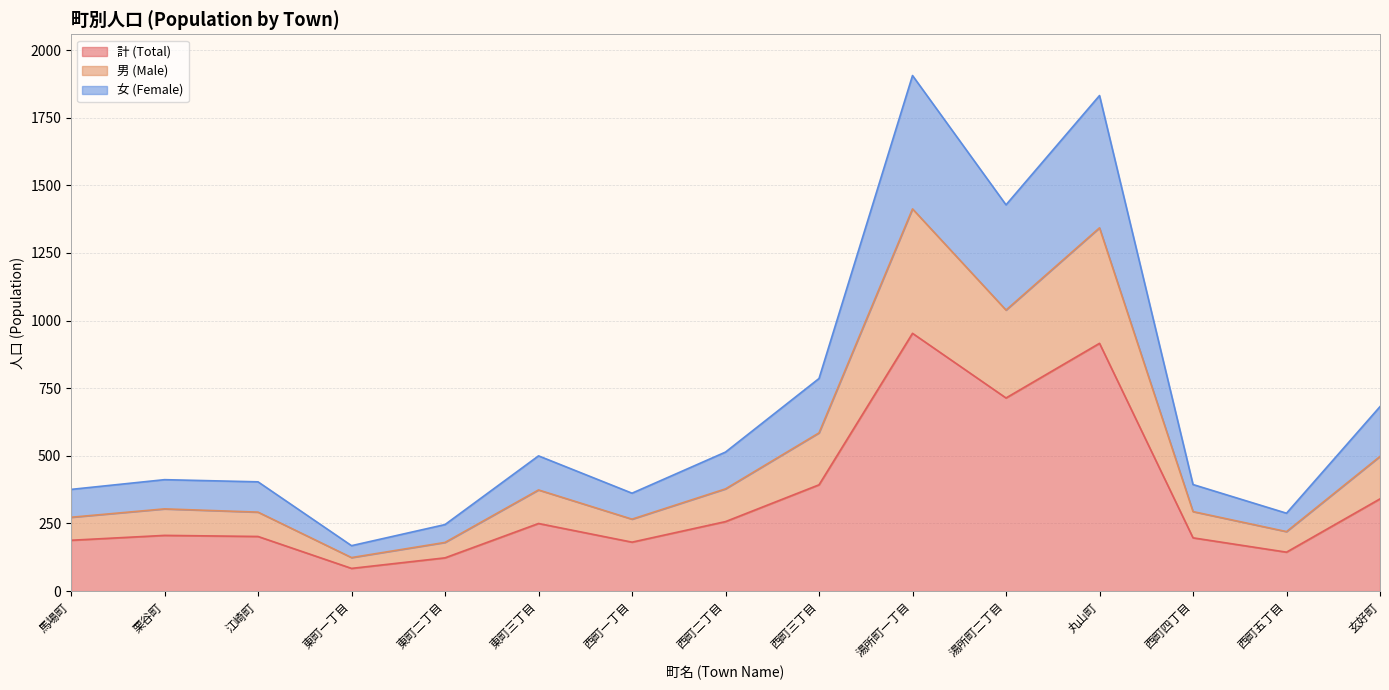

How many lines are shown in the chart?

3